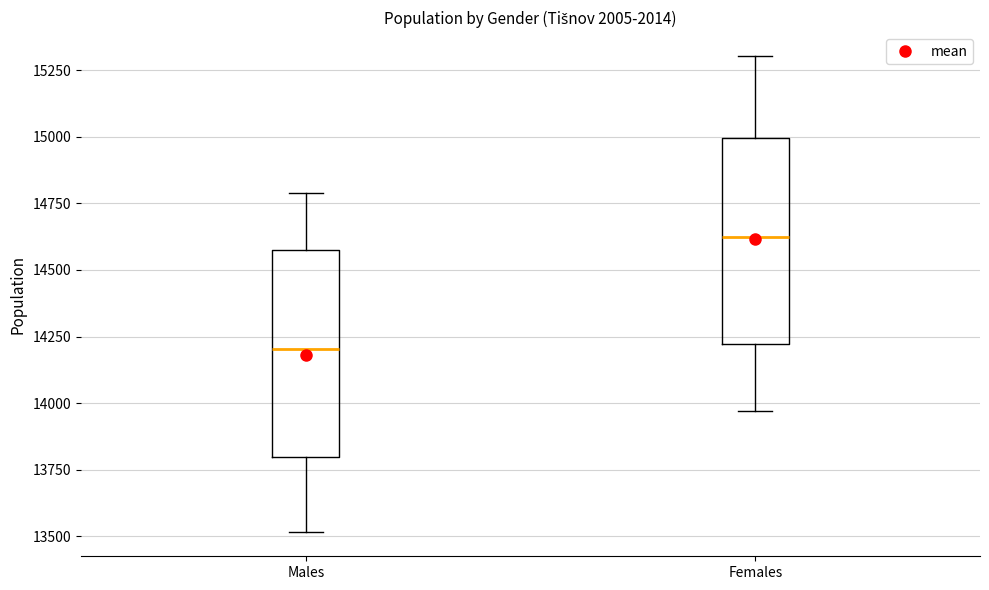

Which box has the lowest median line?

Males